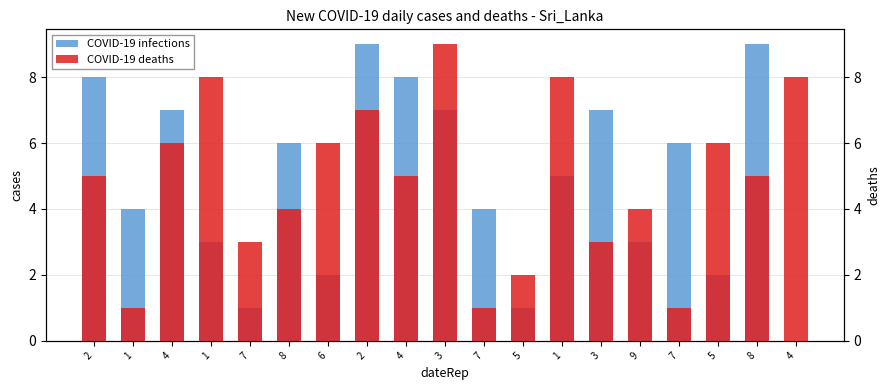

What is the highest value of the COVID-19 infections series?

9